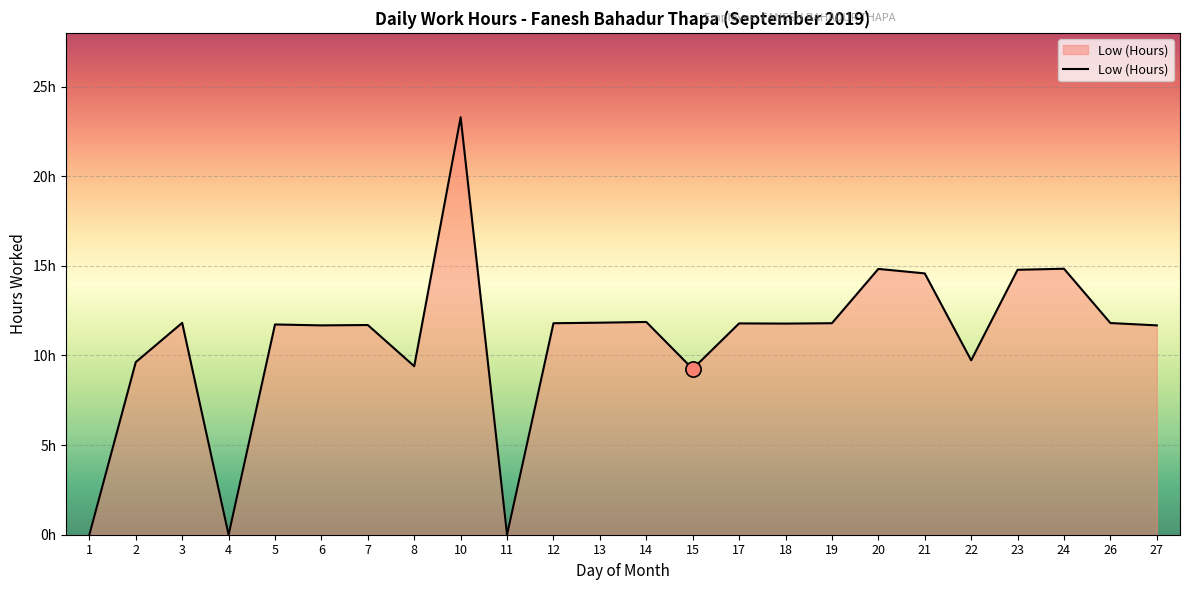

What is the change in value from 6 to 17?

+0.1